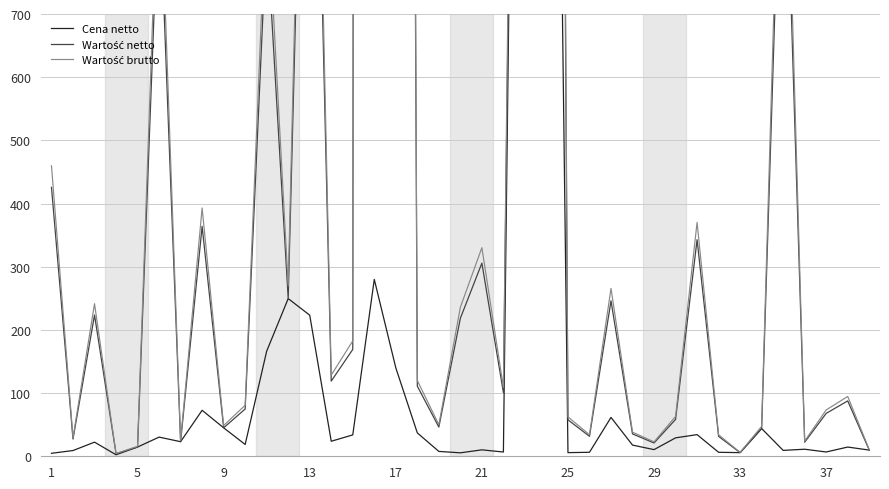

At which category is the sum across all series the highest?

15